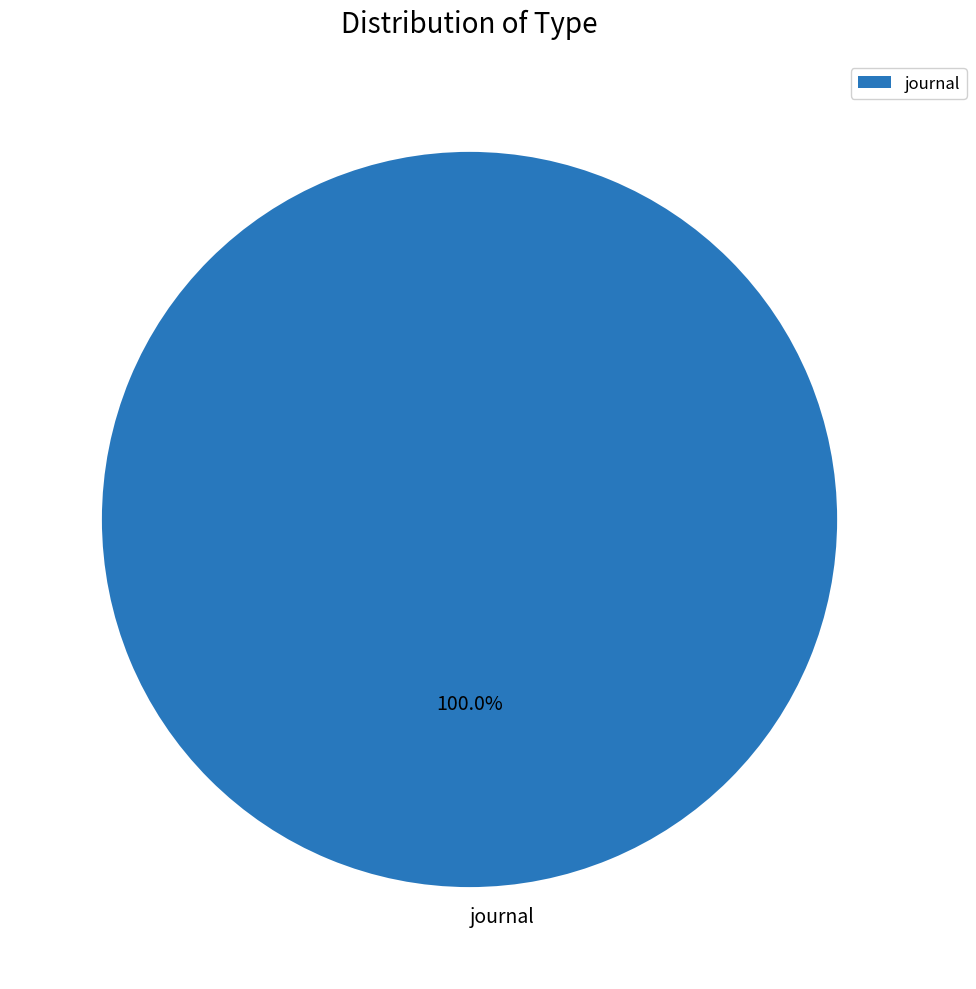

Rank the categories by value from lowest to highest.

journal